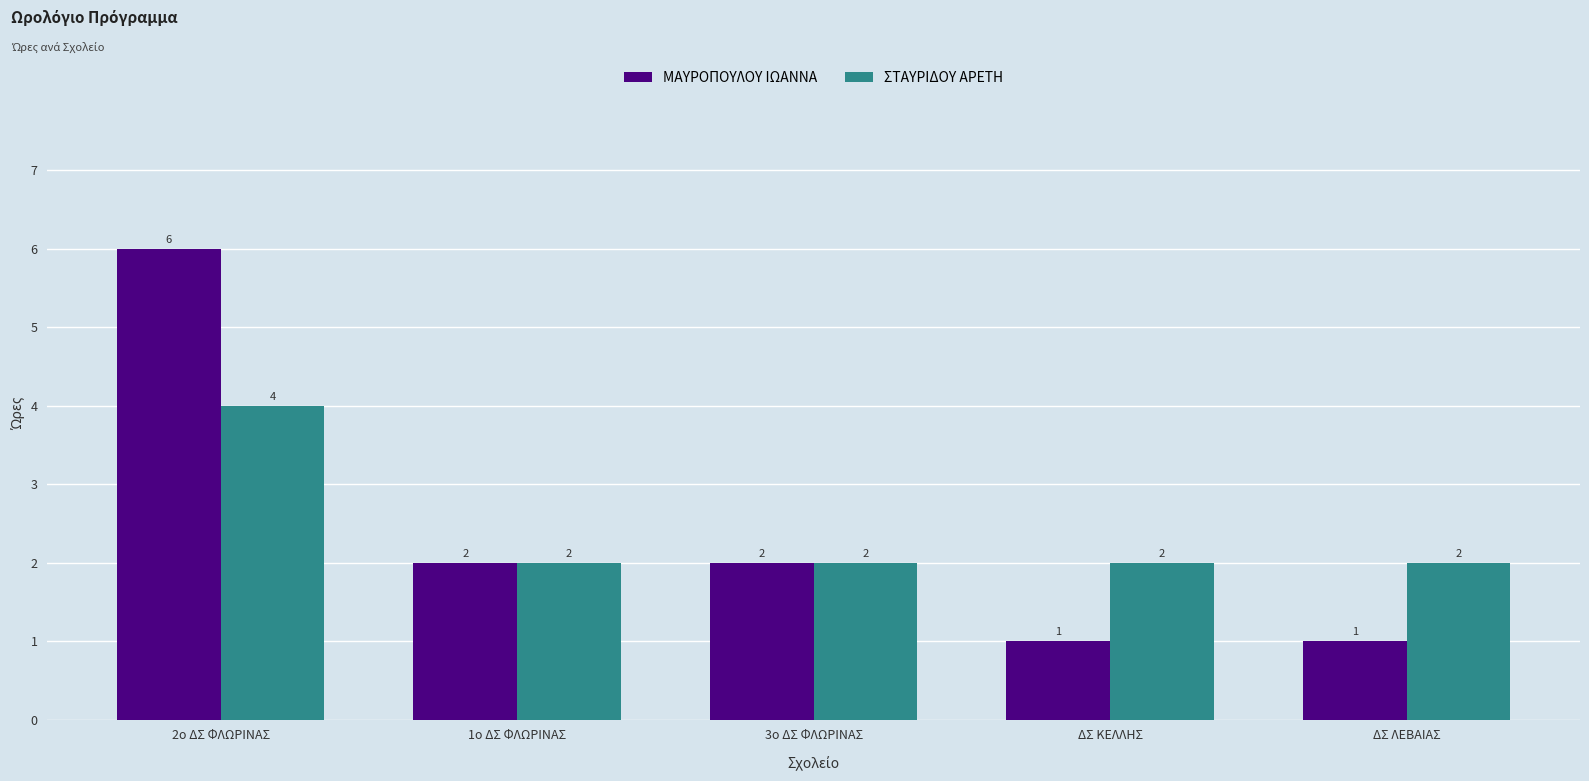

What is the value of the ΜΑΥΡΟΠΟΥΛΟΥ ΙΩΑΝΝΑ bar at the 2nd from the left?

2